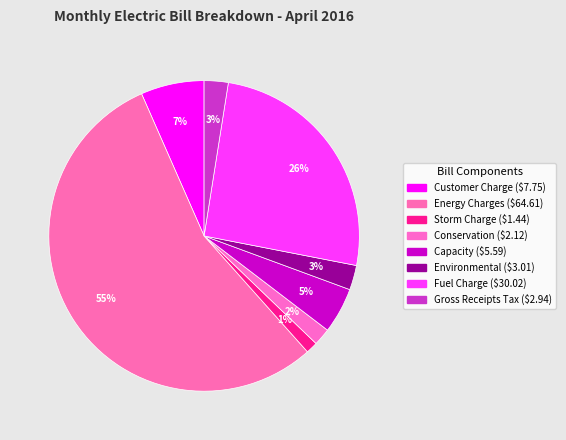

Is the sum of Energy Charges and Storm Charge greater than half?

Yes